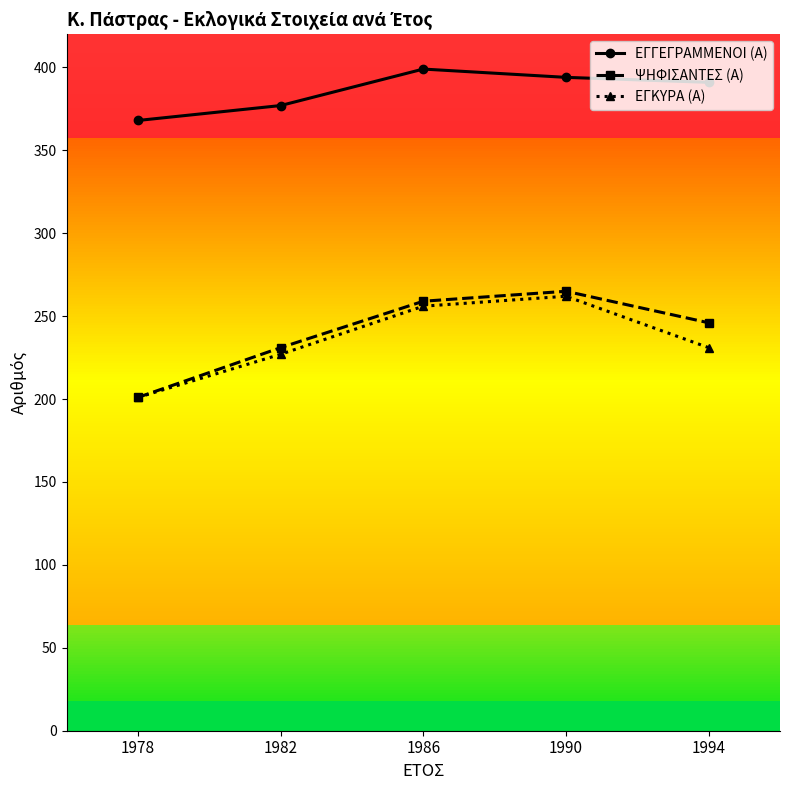

Which series has the largest total across all categories?

ΕΓΓΕΓΡΑΜΜΕΝΟΙ (Α)